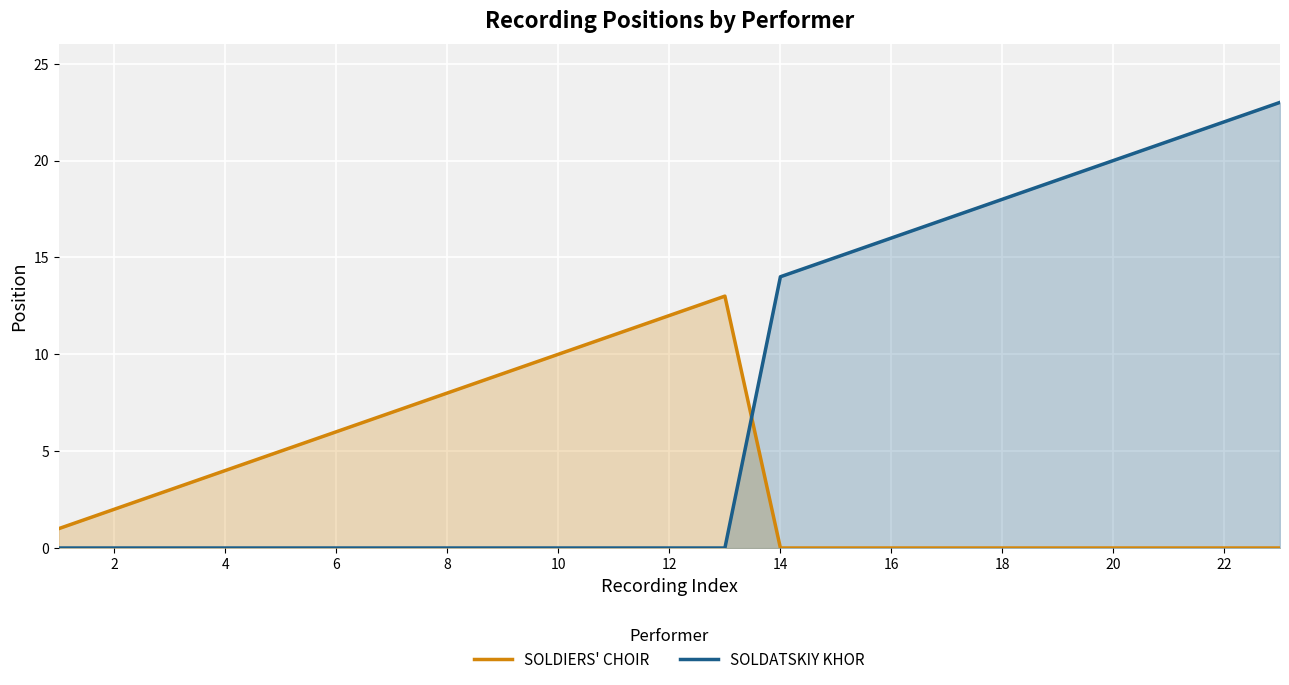

Which series has the largest total across all categories?

SOLDATSKIY KHOR